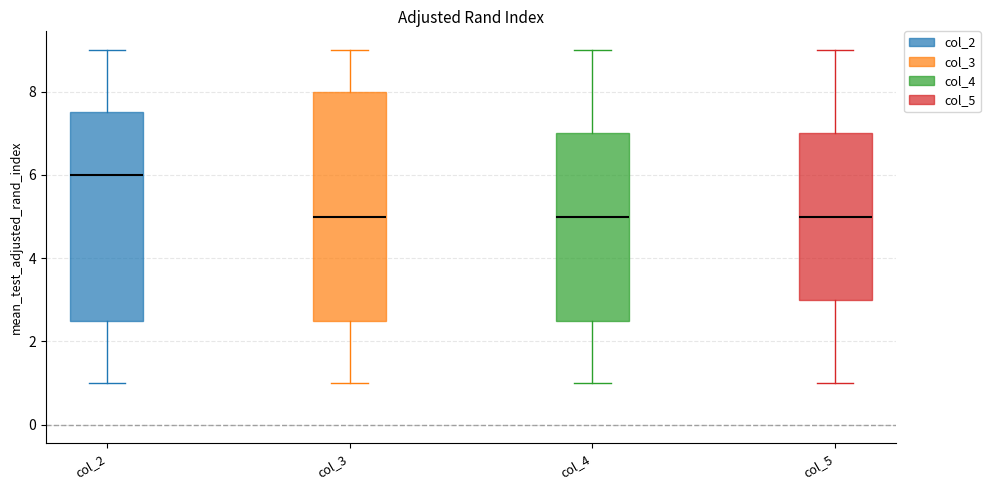

Where does the lower whisker of the box for col_3 end on the y-axis? The values are not printed on the chart, so give them approximately, as read against the axis.

1.0